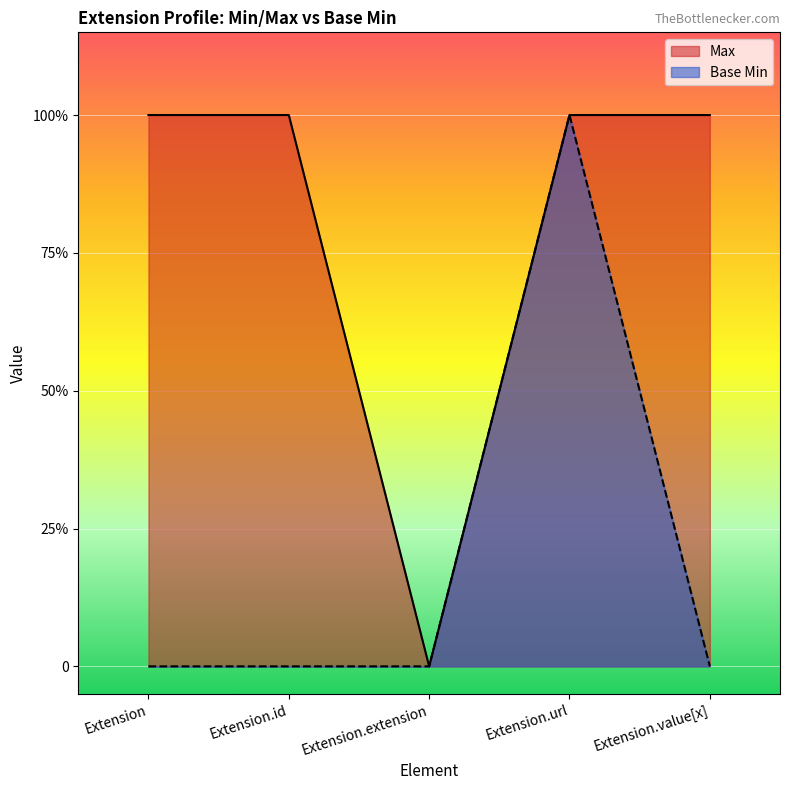

What is the spread (max minus min) of values at Extension.id?

1